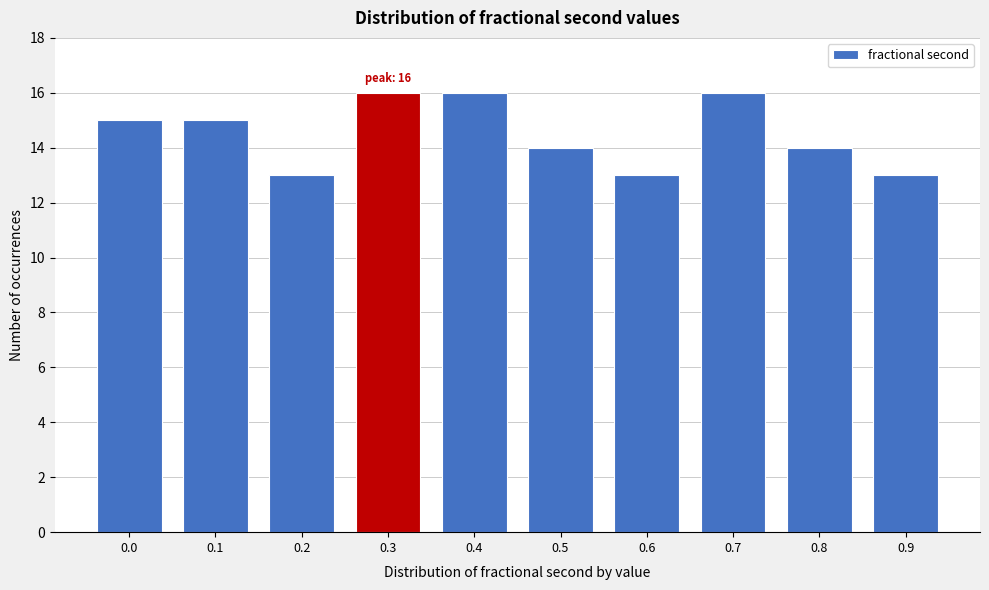

Reading left to right, what are all the values shown in this chart?

15	15	13	16	16	14	13	16	14	13